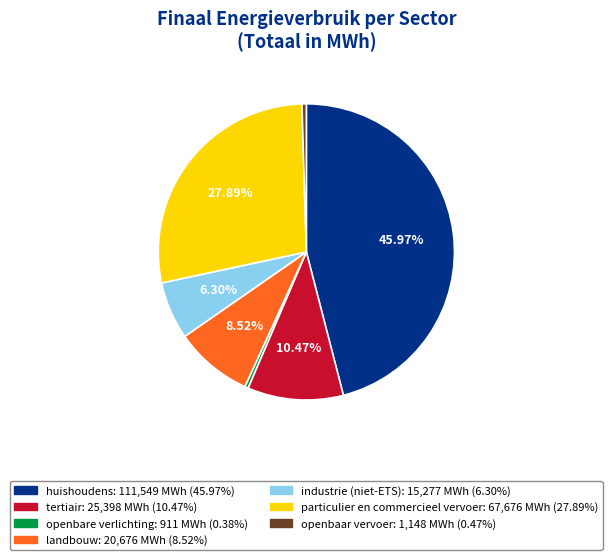

Is the sum of industrie (niet-ETS) and huishoudens greater than half?

Yes